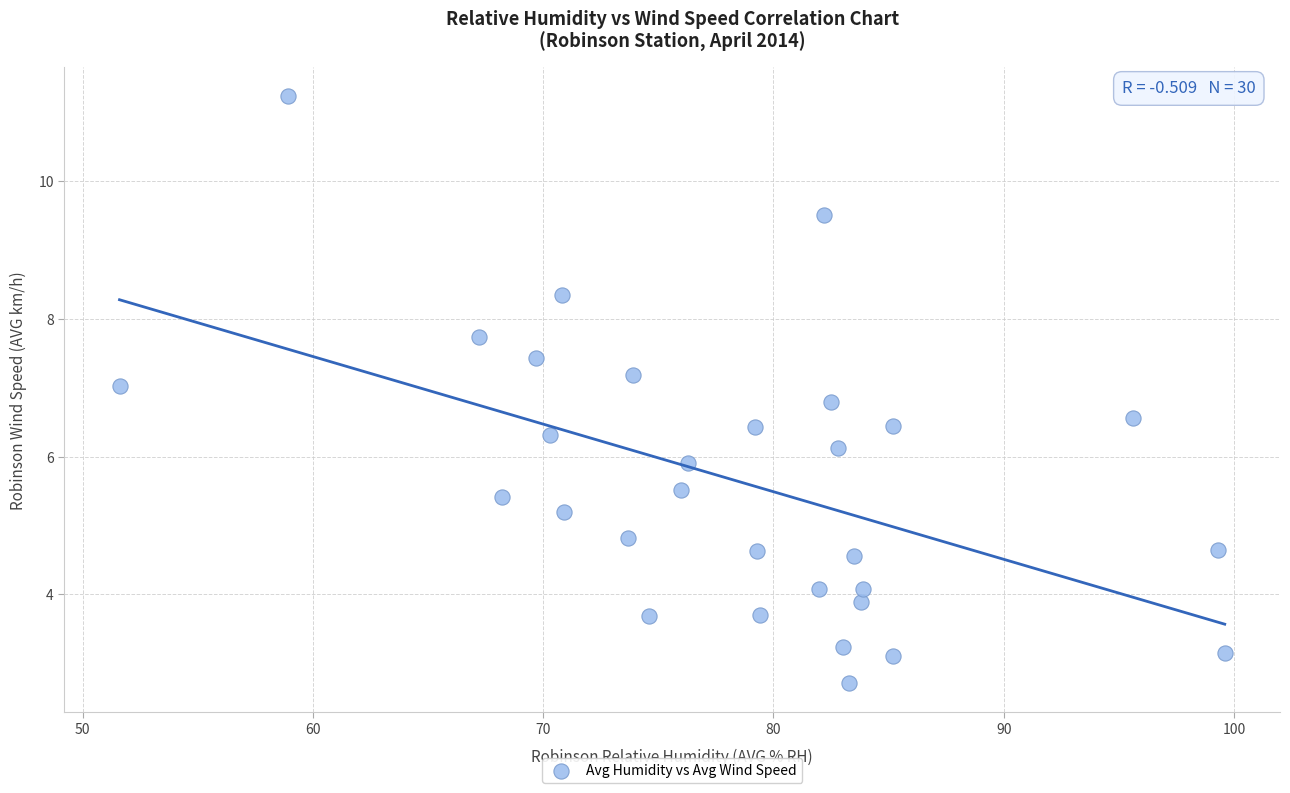

What is the range of Y values (max minus min)?

8.5